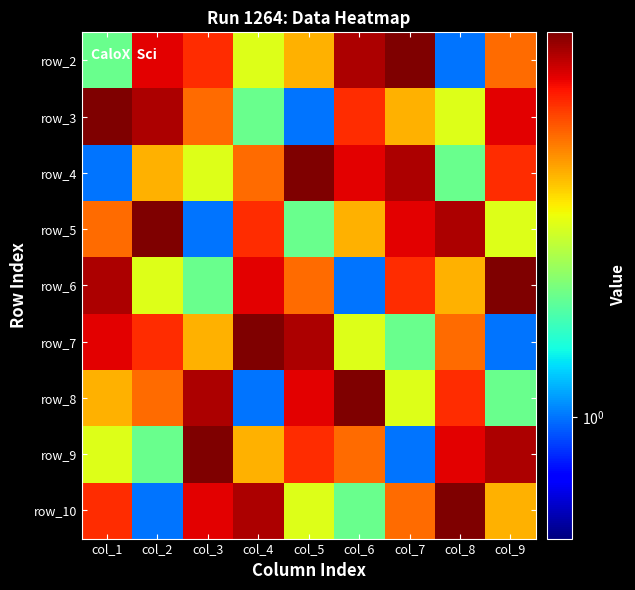

What is the total value across all series at col_4?

45